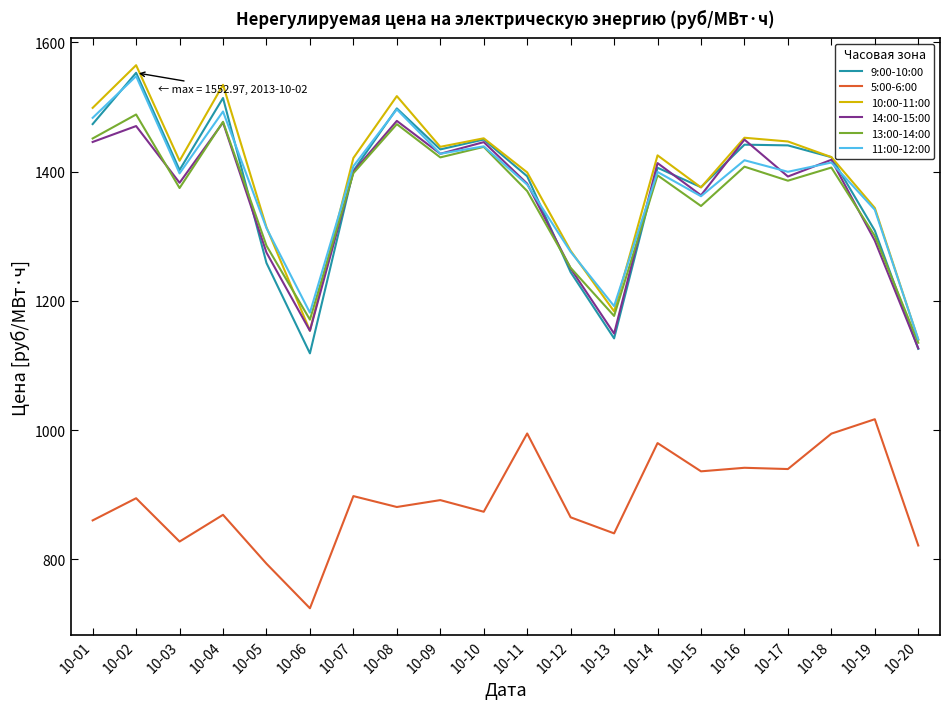

Is the value of 10:00-11:00 at 10-09 greater than the value of 14:00-15:00 at 10-12?

Yes